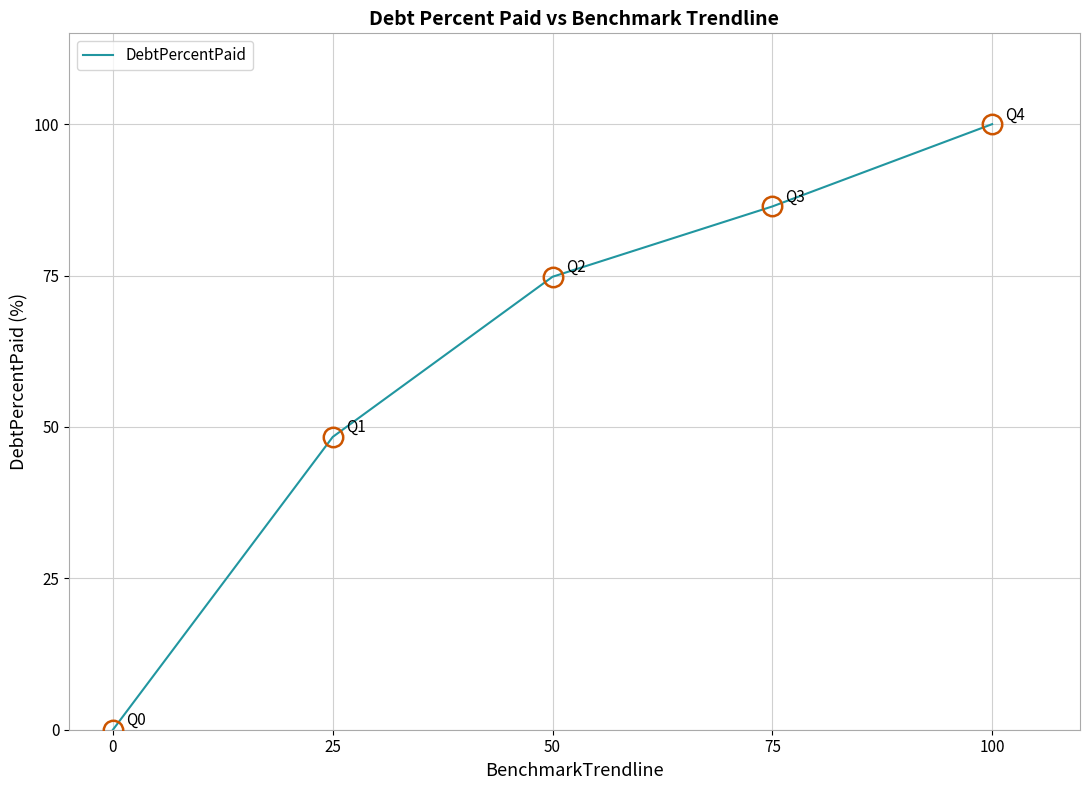

Which label corresponds to the largest value in the chart?

100